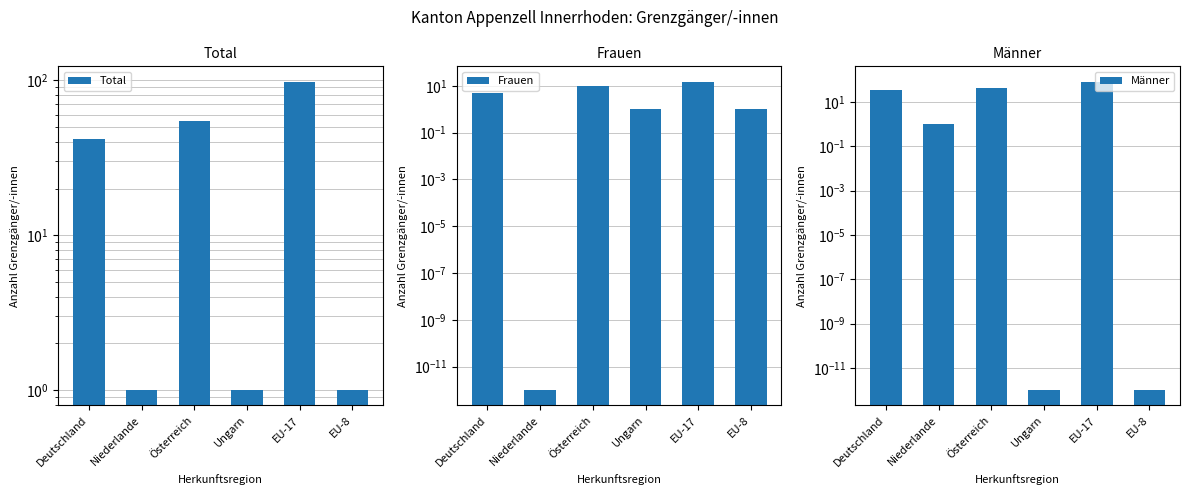

Rank the series at Deutschland from highest to lowest value.

Total, Männer, Frauen